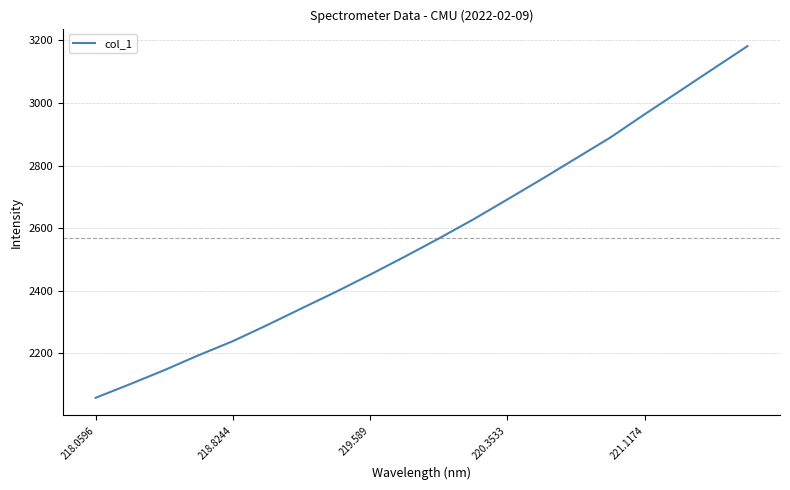

What is the difference between the maximum and minimum values?

1122.9